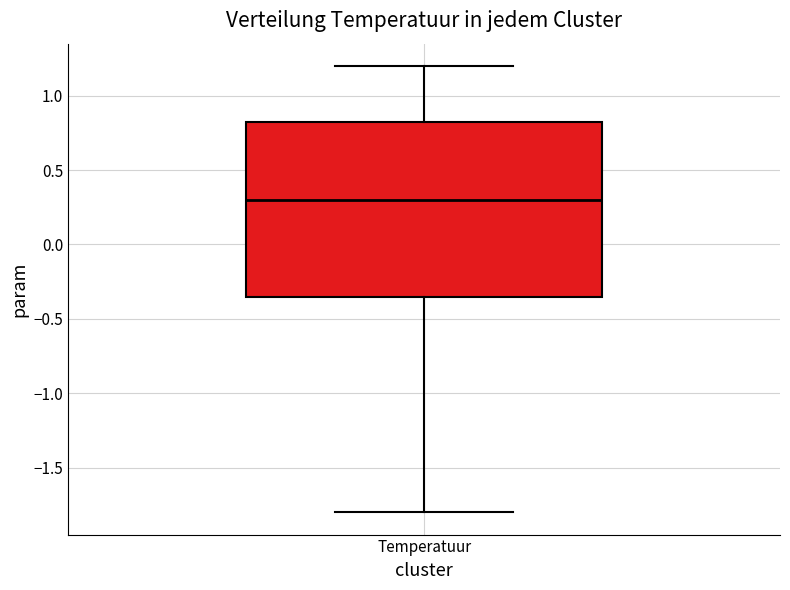

Where is the lower edge of the box for Temperatuur on the y-axis? The values are not printed on the chart, so give them approximately, as read against the axis.

-0.35